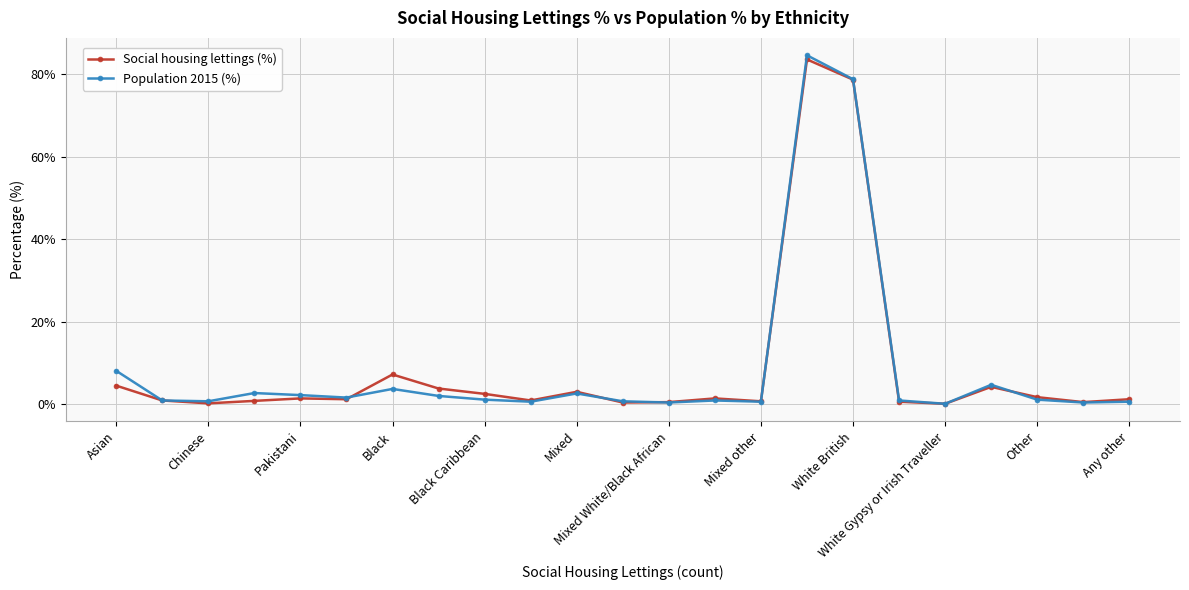

Which series has the largest range (max minus min)?

Population 2015 (%)